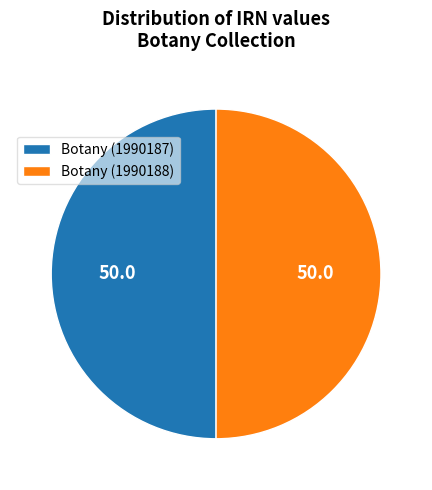

Do Botany (1990187) and Botany (1990188) together represent more than half of the pie?

Yes